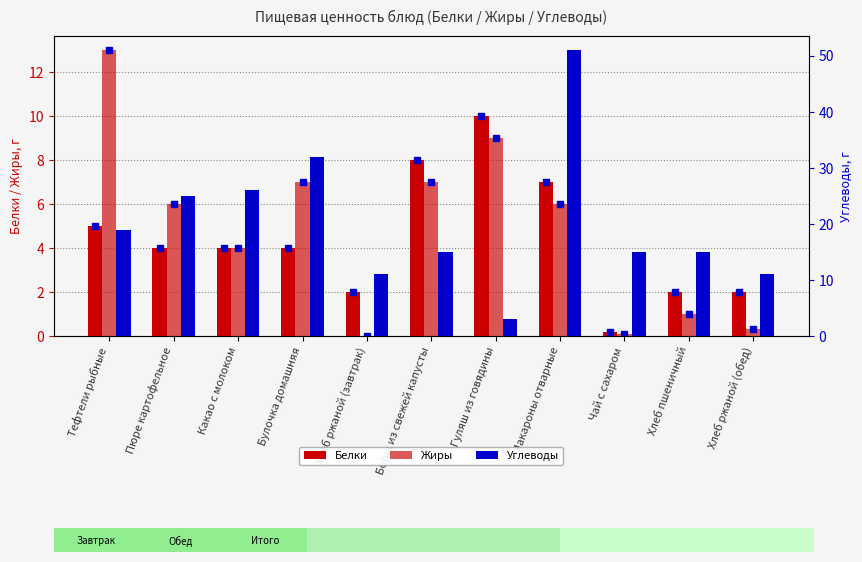

Reading left to right, transcribe all the data shown in this chart.

Белки: Тефтели рыбные=5.0	Пюре картофельное=4.0	Какао с молоком=4.0	Булочка домашняя=4.0	Хлеб ржаной (завтрак)=2.0	Борщ из свежей капусты=8.0	Гуляш из говядины=10.0	Макароны отварные=7.0	Чай с сахаром=0.2	Хлеб пшеничный=2.0	Хлеб ржаной (обед)=2.0
Жиры: Тефтели рыбные=13.0	Пюре картофельное=6.0	Какао с молоком=4.0	Булочка домашняя=7.0	Хлеб ржаной (завтрак)=0.0	Борщ из свежей капусты=7.0	Гуляш из говядины=9.0	Макароны отварные=6.0	Чай с сахаром=0.1	Хлеб пшеничный=1.0	Хлеб ржаной (обед)=0.3
Углеводы: Тефтели рыбные=19.0	Пюре картофельное=25.0	Какао с молоком=26.0	Булочка домашняя=32.0	Хлеб ржаной (завтрак)=11.0	Борщ из свежей капусты=15.0	Гуляш из говядины=3.0	Макароны отварные=51.0	Чай с сахаром=15.0	Хлеб пшеничный=15.0	Хлеб ржаной (обед)=11.0